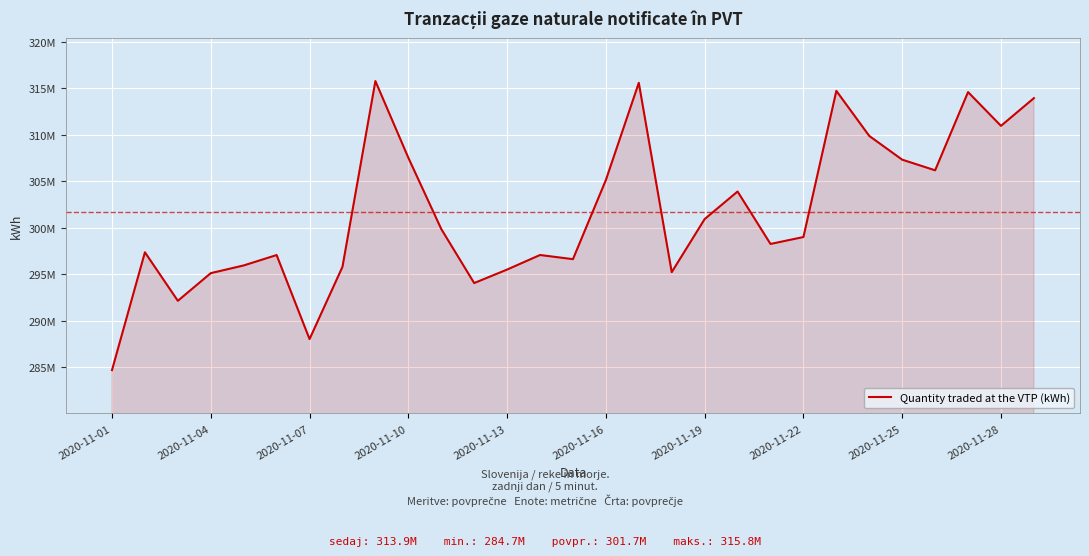

Is this an area chart (filled region under the line)?

Yes